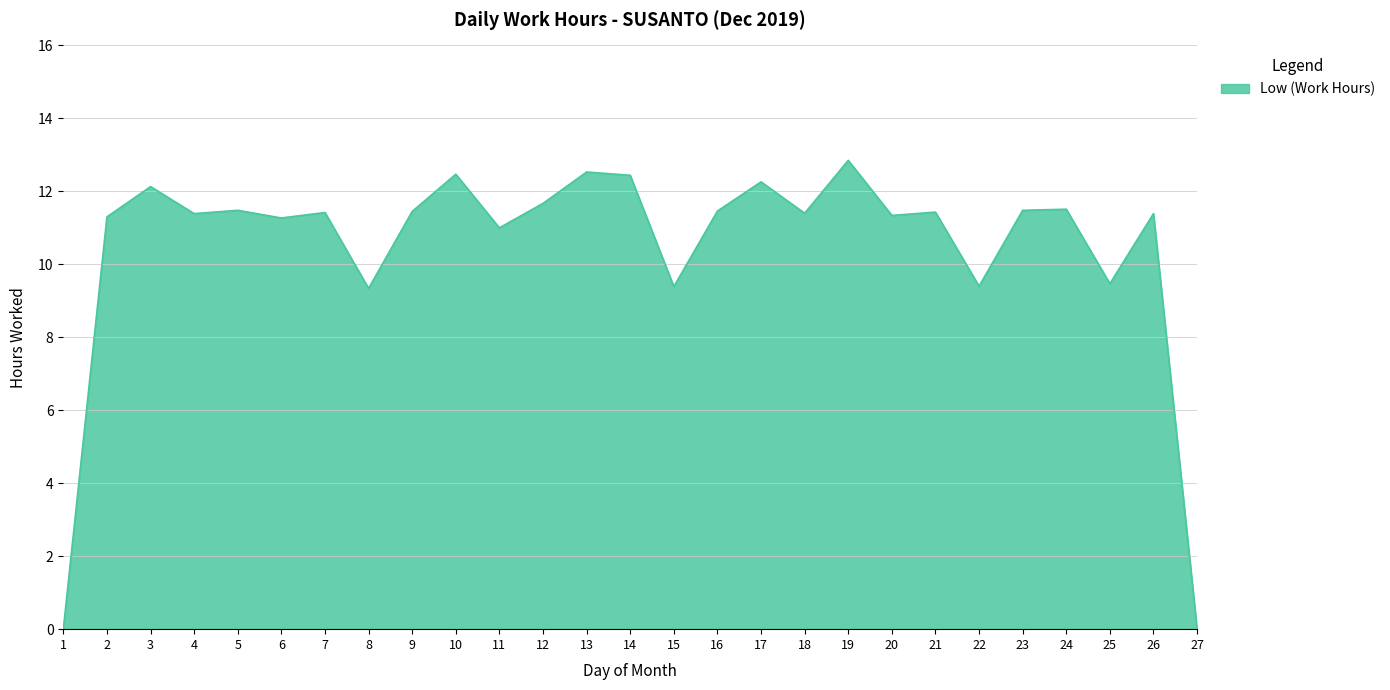

True or false: the data has more than 2 interior local peaks.

True